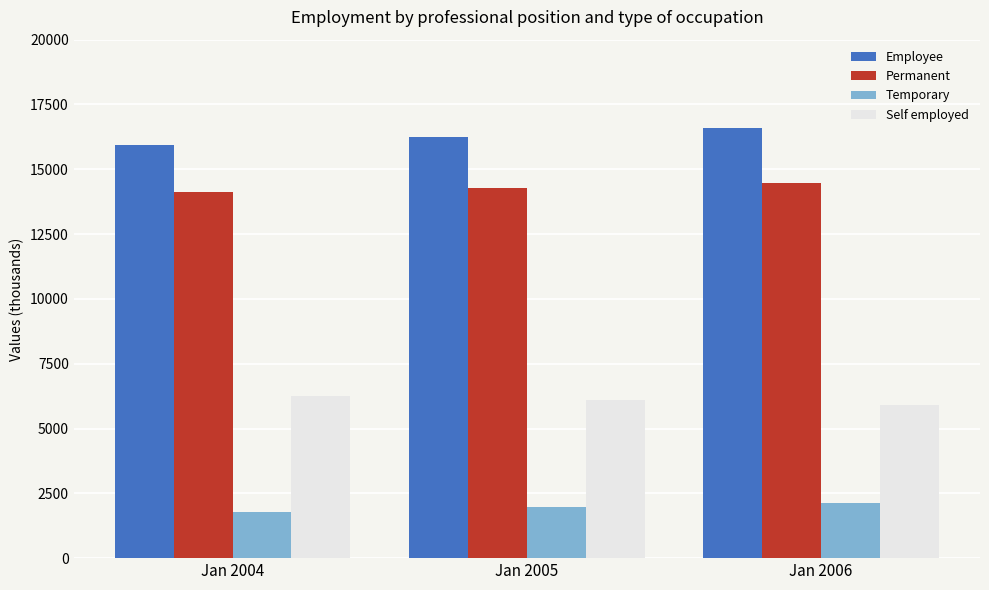

Which series has the largest total across all categories?

Employee